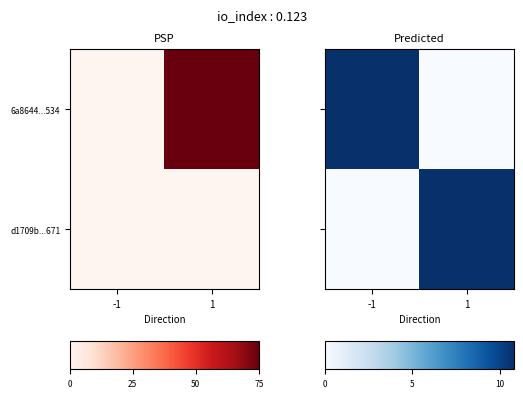

At which label does d1709b...671 reach its peak?

1